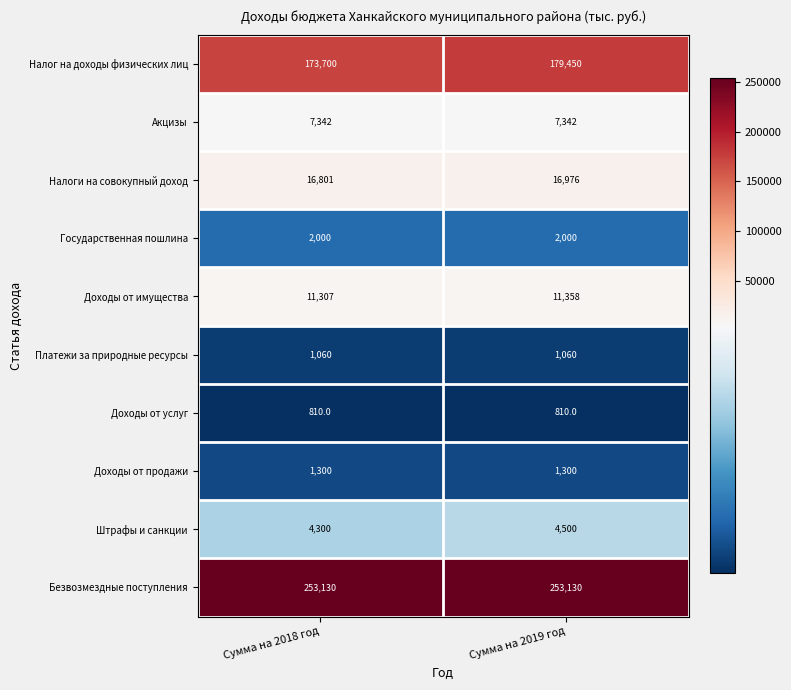

True or false: Доходы от имущества has a value of 4895 at Сумма на 2018 год.

False